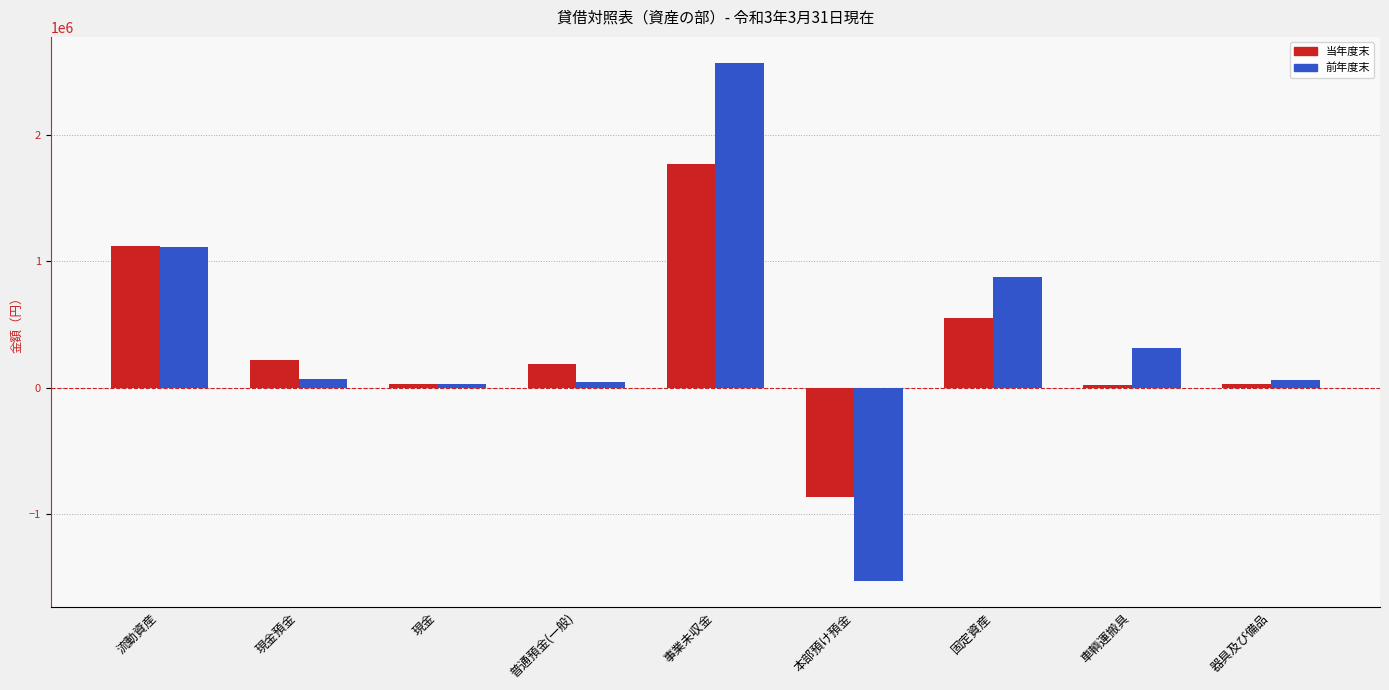

What are all the series names shown in the legend?

当年度末, 前年度末